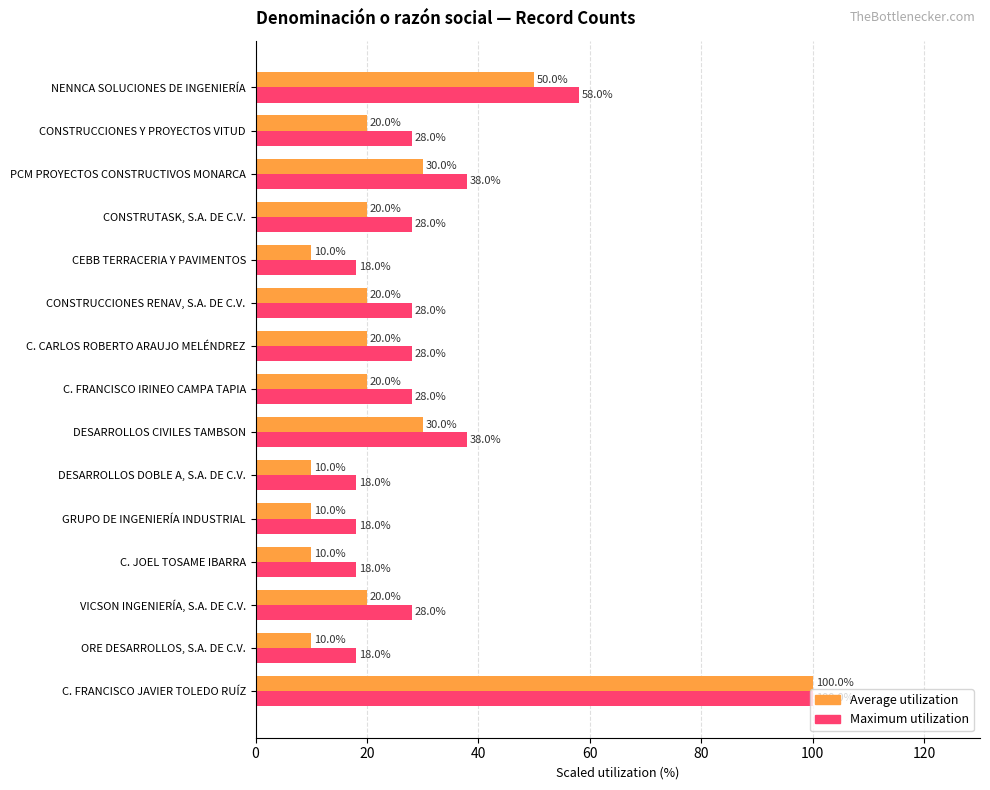

At which category is the sum across all series the highest?

C. FRANCISCO JAVIER TOLEDO RUÍZ